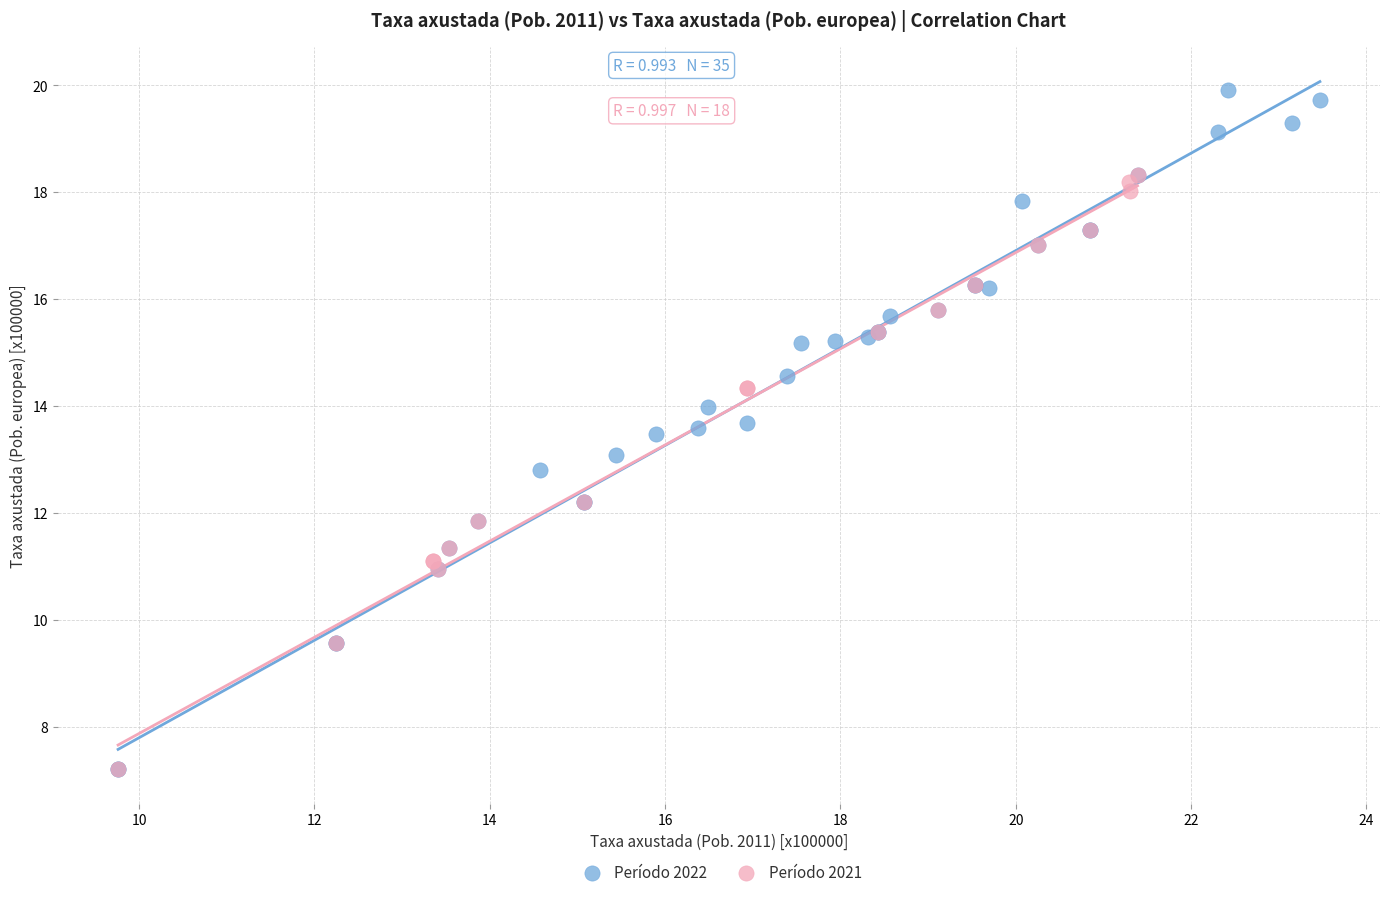

Which series reaches the maximum Y coordinate?

Período 2022